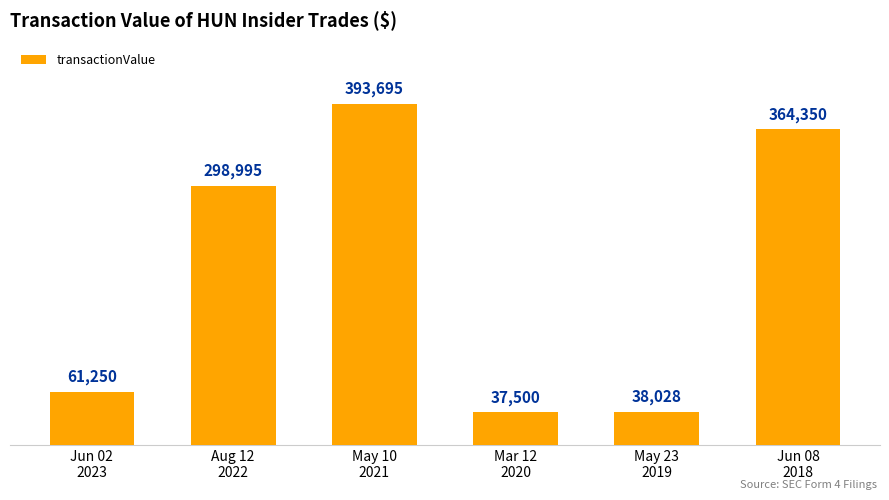

What is the smallest value displayed?

37500